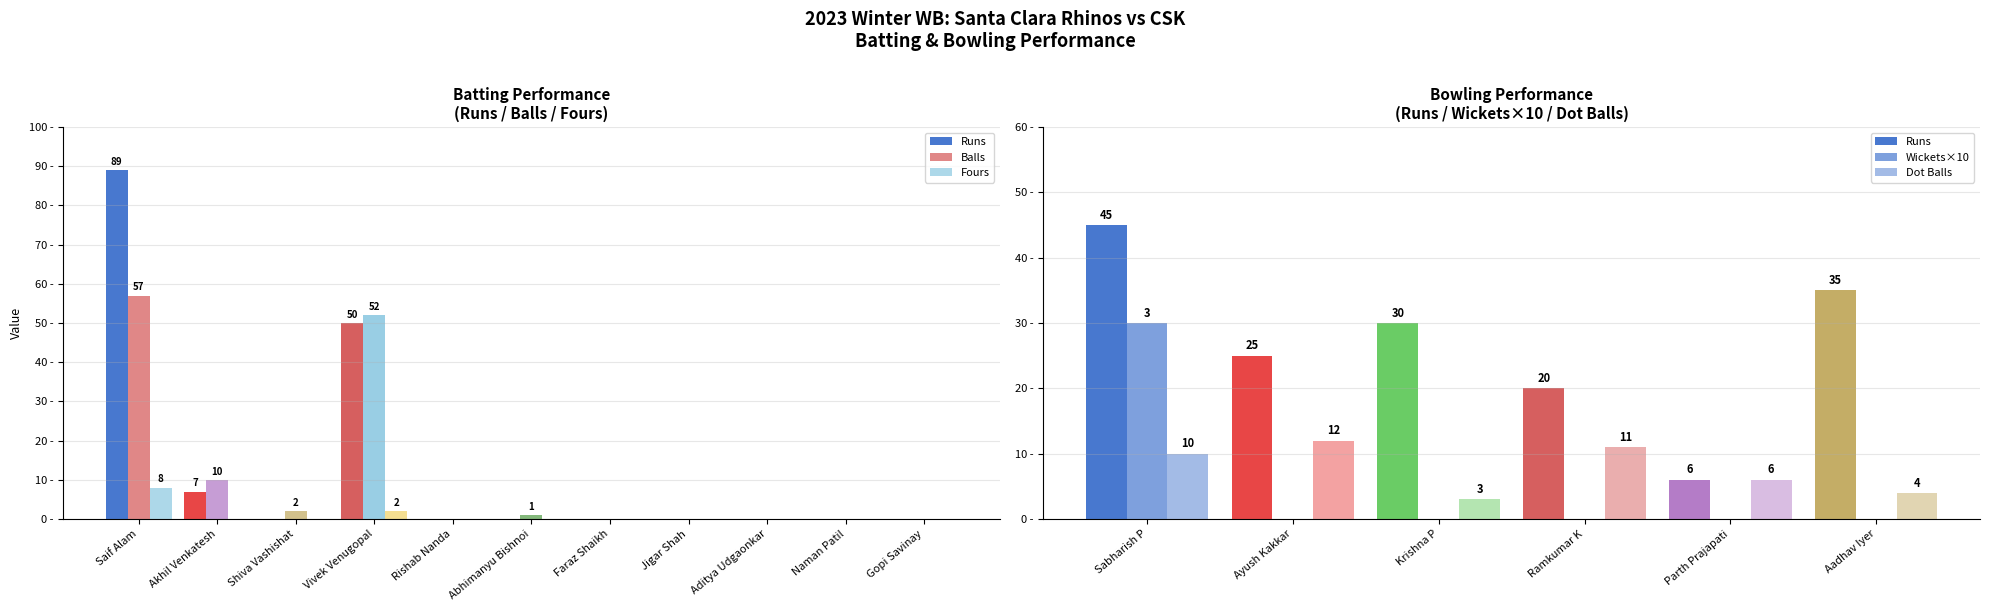

At which category is the sum across all series the highest?

Saif Alam